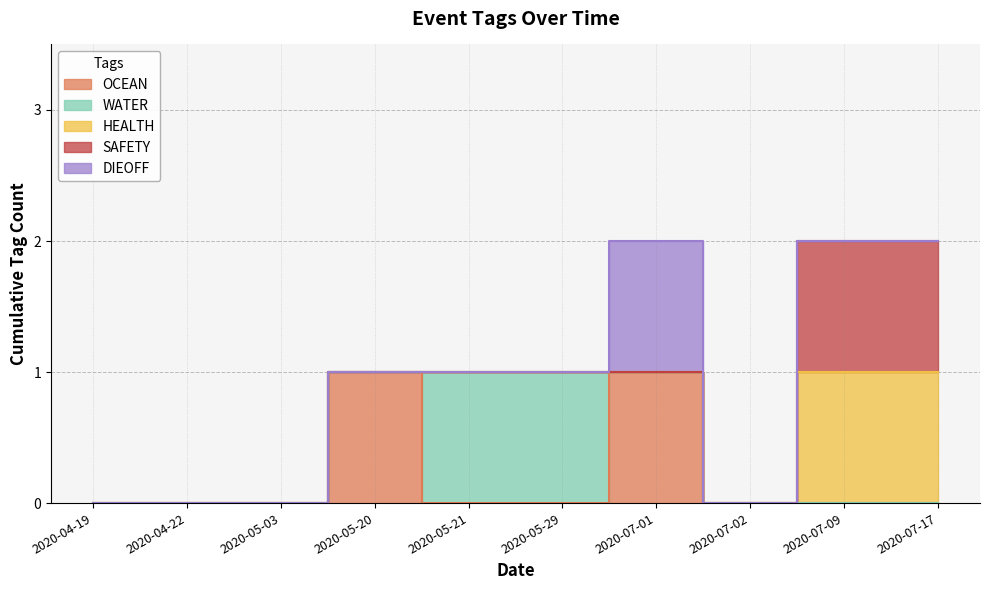

How many series are shown in this chart?

5